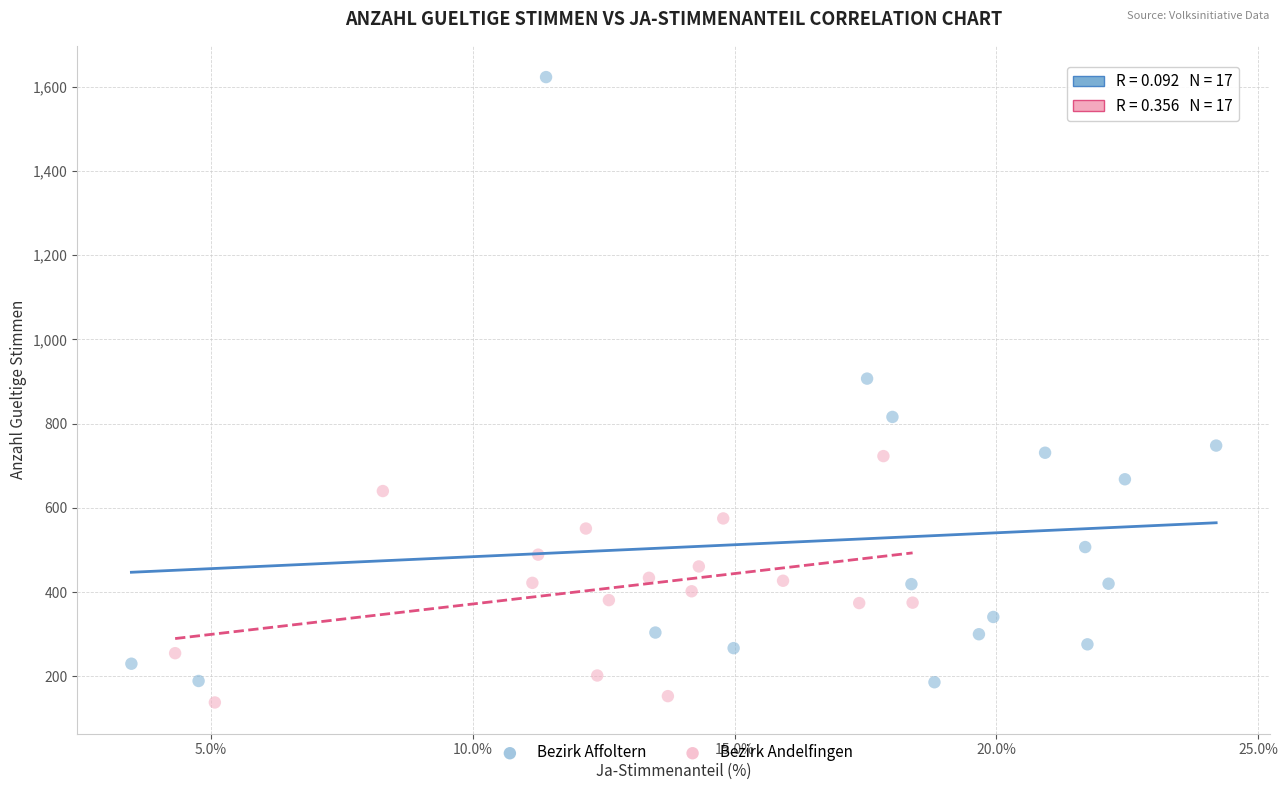

Which series reaches the maximum Y coordinate?

Bezirk Affoltern